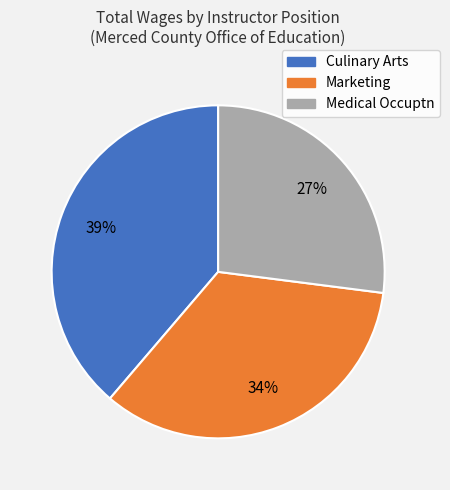

To the nearest percent, what is the difference between the largest and smallest slice percentages?

12%